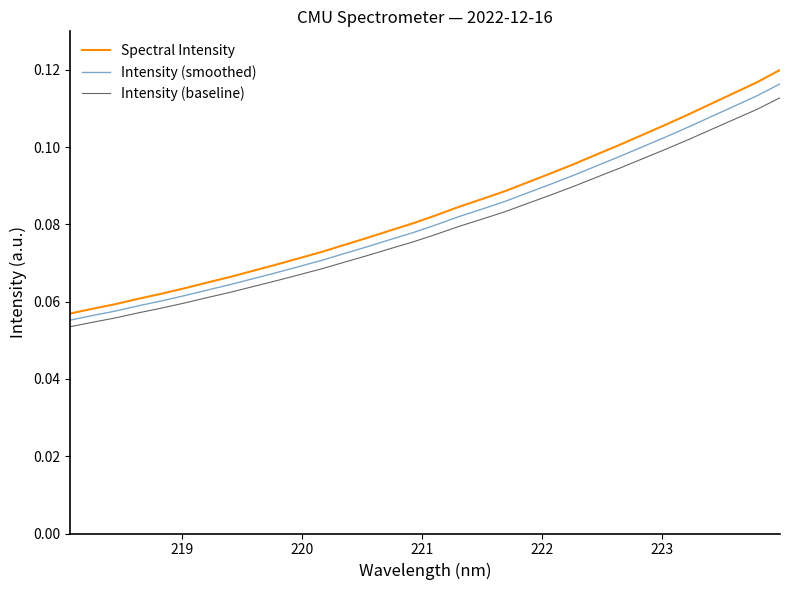

True or false: Intensity (baseline) and Spectral Intensity intersect in this chart.

False